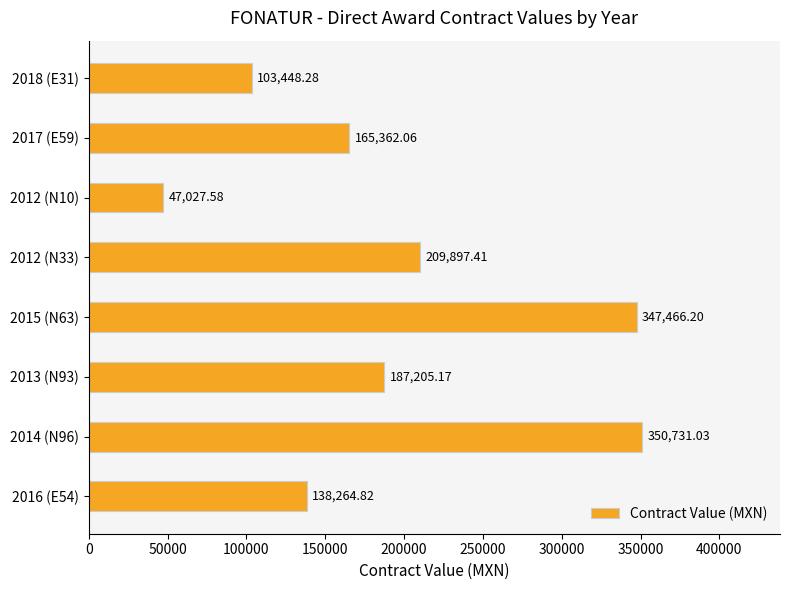

What is the sum of all values?

1549402.6